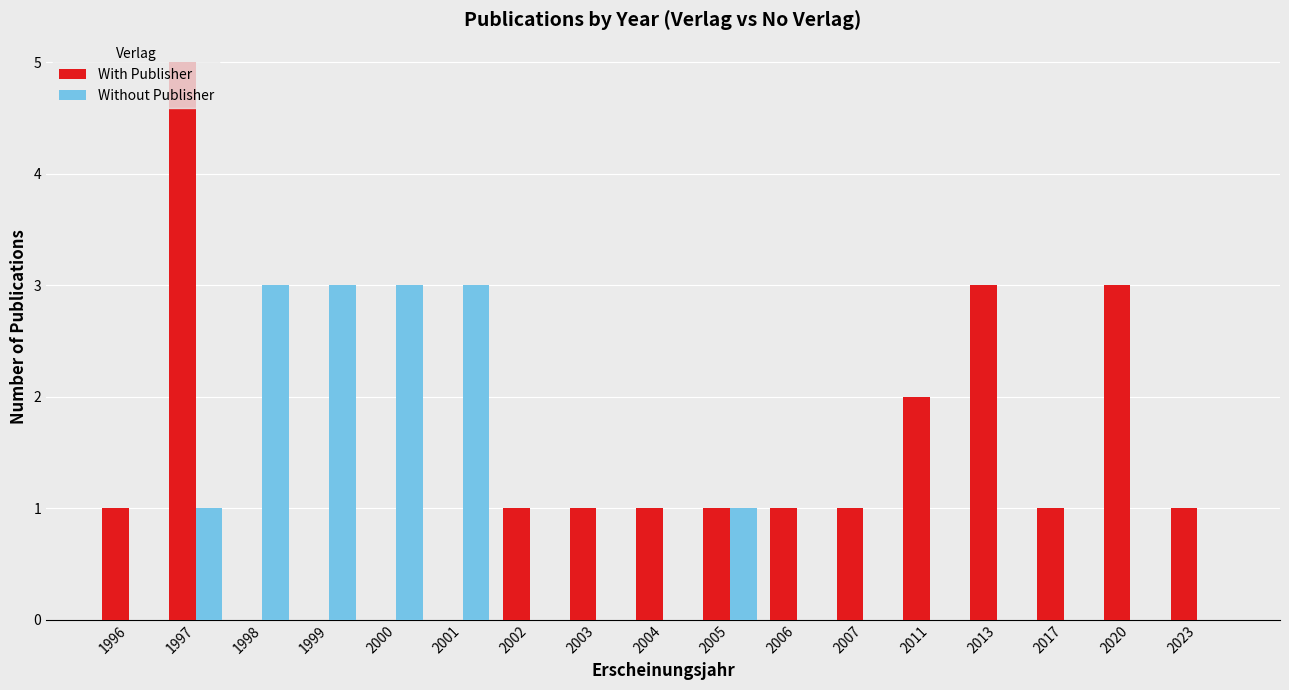

What is the highest value of the Without Publisher series?

3